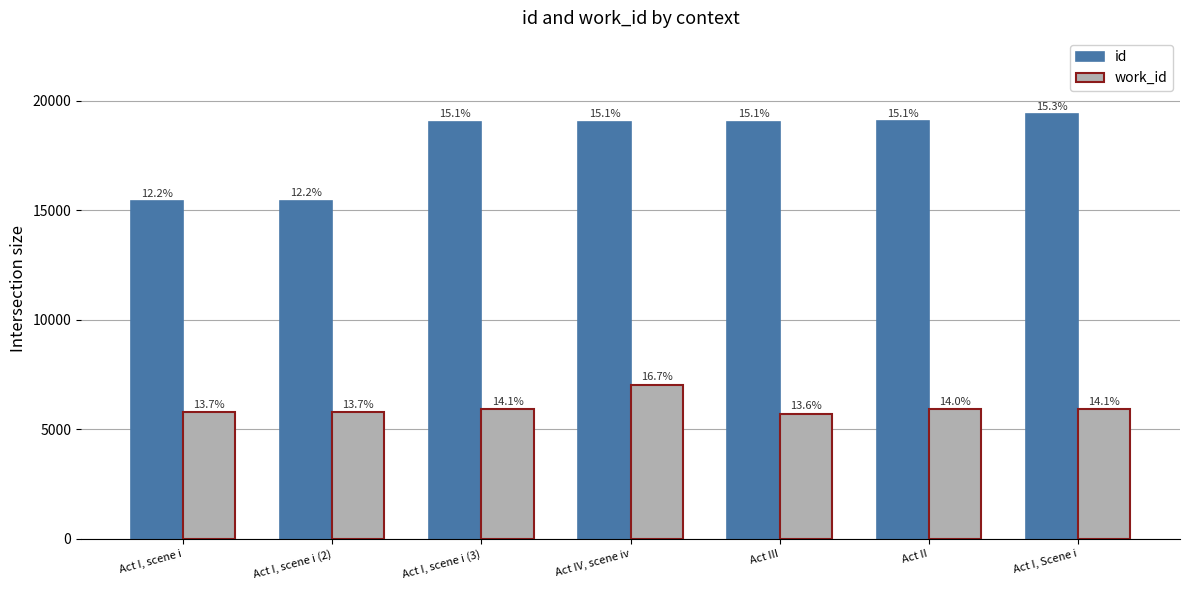

What are all the series names shown in the legend?

id, work_id